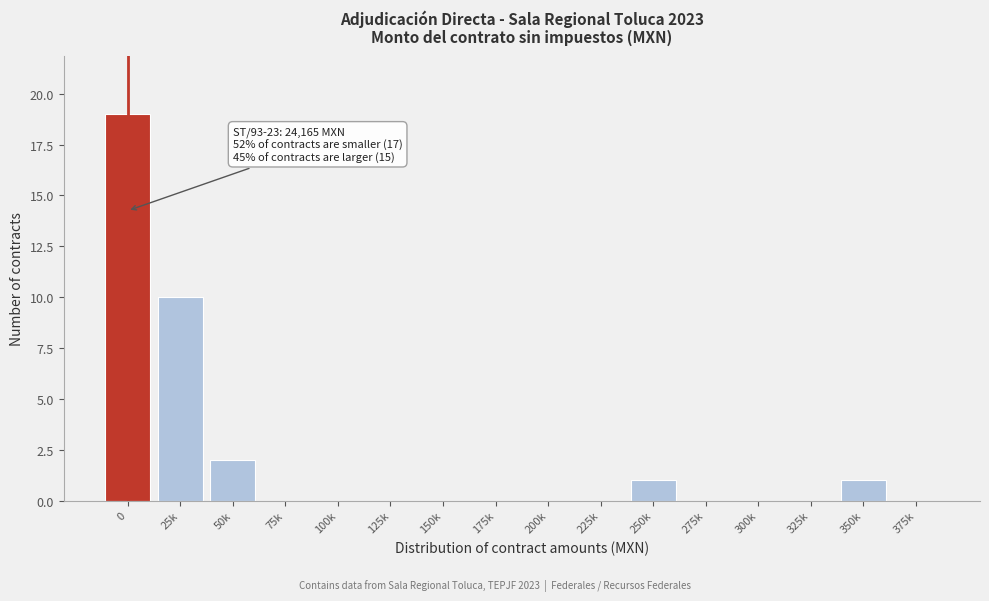

Reading left to right, list all the values displayed in this chart.

0=19	25k=10	50k=2	75k=0	100k=0	125k=0	150k=0	175k=0	200k=0	225k=0	250k=1	275k=0	300k=0	325k=0	350k=1	375k=0